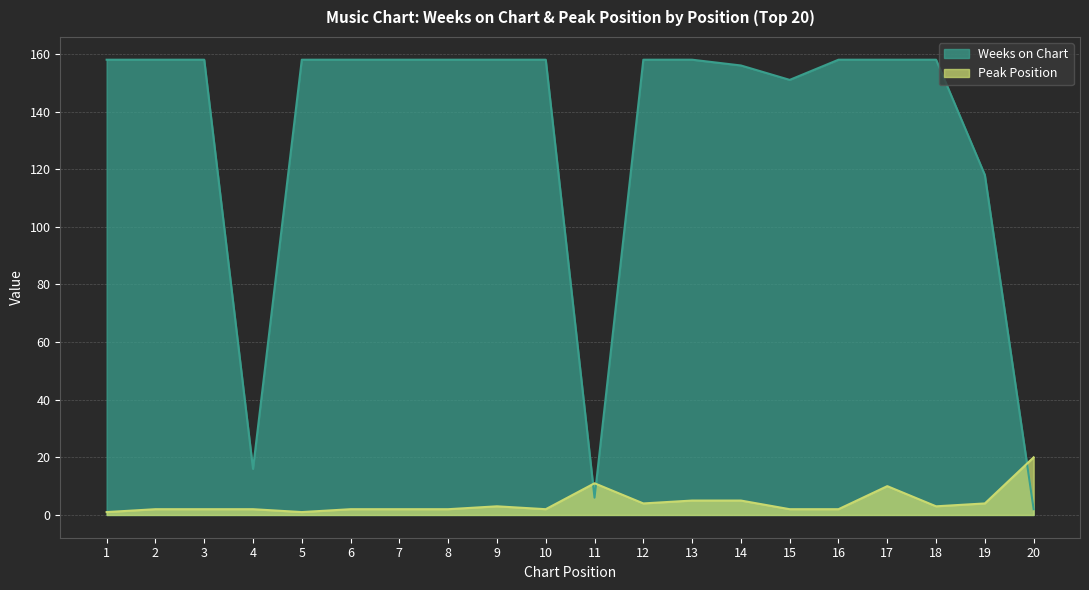

Rank the categories by Weeks on Chart value from highest to lowest.

1, 2, 3, 5, 6, 7, 8, 9, 10, 12, 13, 16, 17, 18, 14, 15, 19, 4, 11, 20